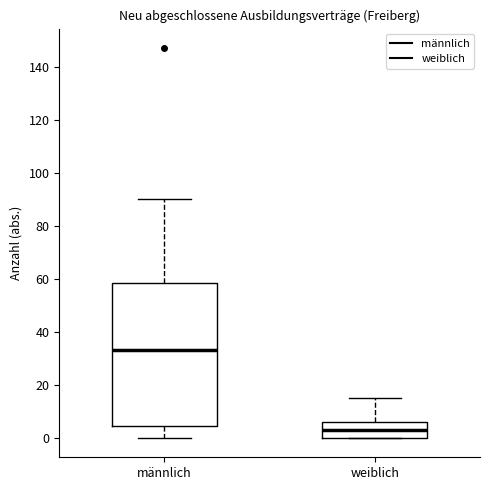

Where does the median line of the box for weiblich sit on the y-axis? The values are not printed on the chart, so give them approximately, as read against the axis.

4